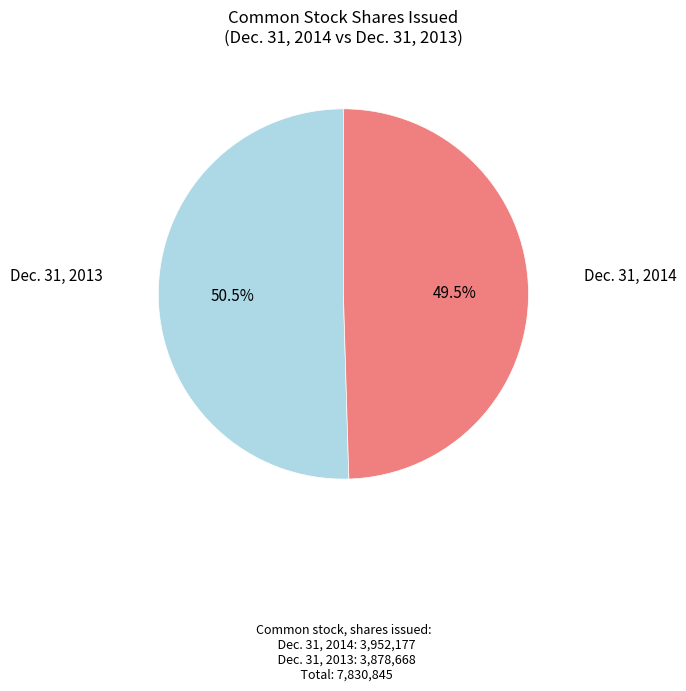

Does any single category account for the majority?

Yes